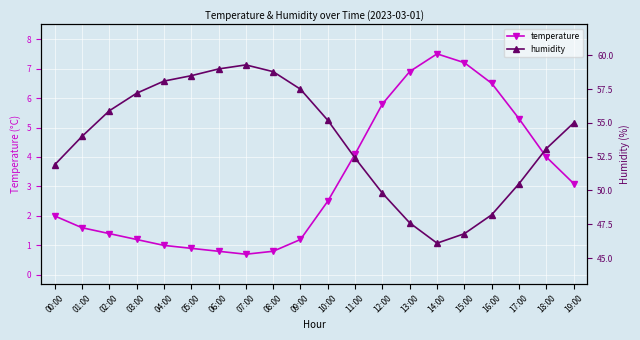

True or false: temperature and humidity cross at least once.

False